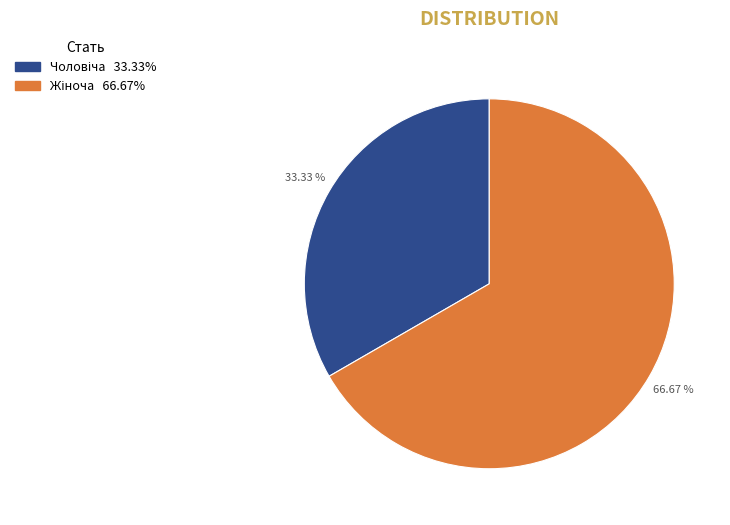

Count the number of slices in the pie.

2